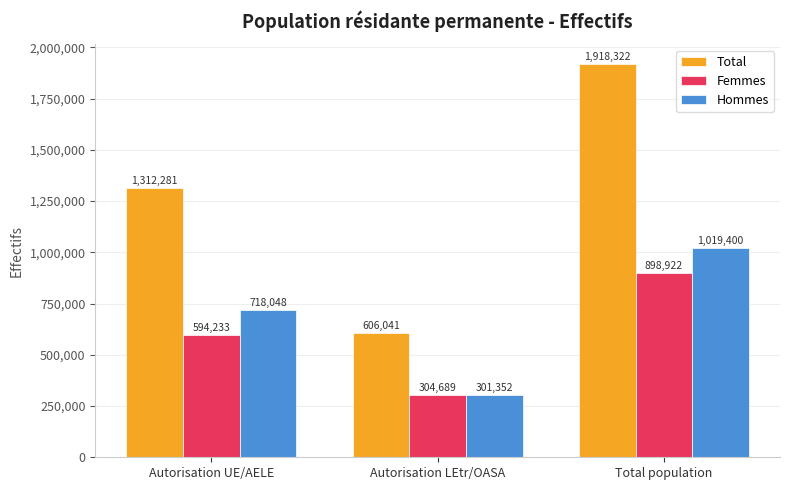

How many groups of bars are there?

3